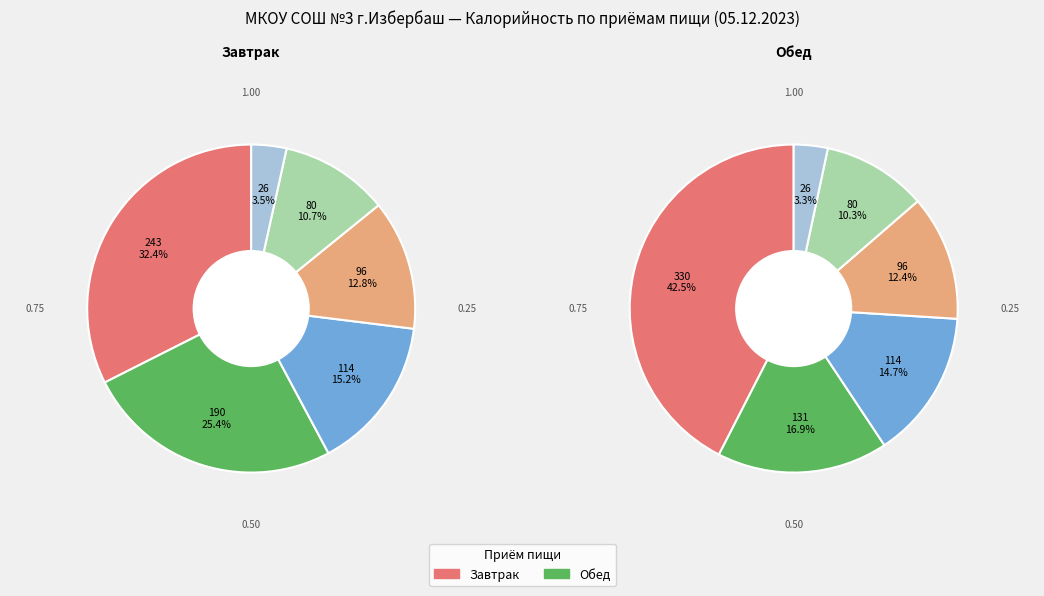

To the nearest percent, what is the difference between the largest and smallest slice percentages?

39%